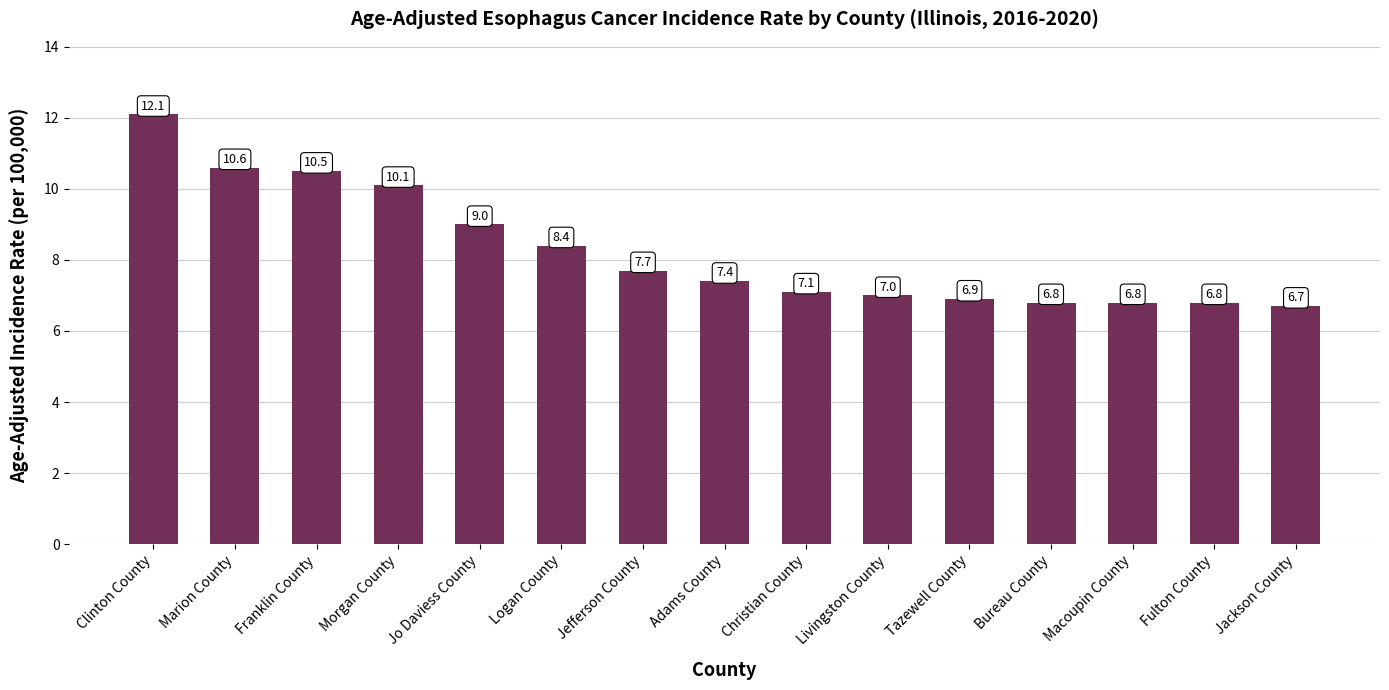

What is the average value?

8.3